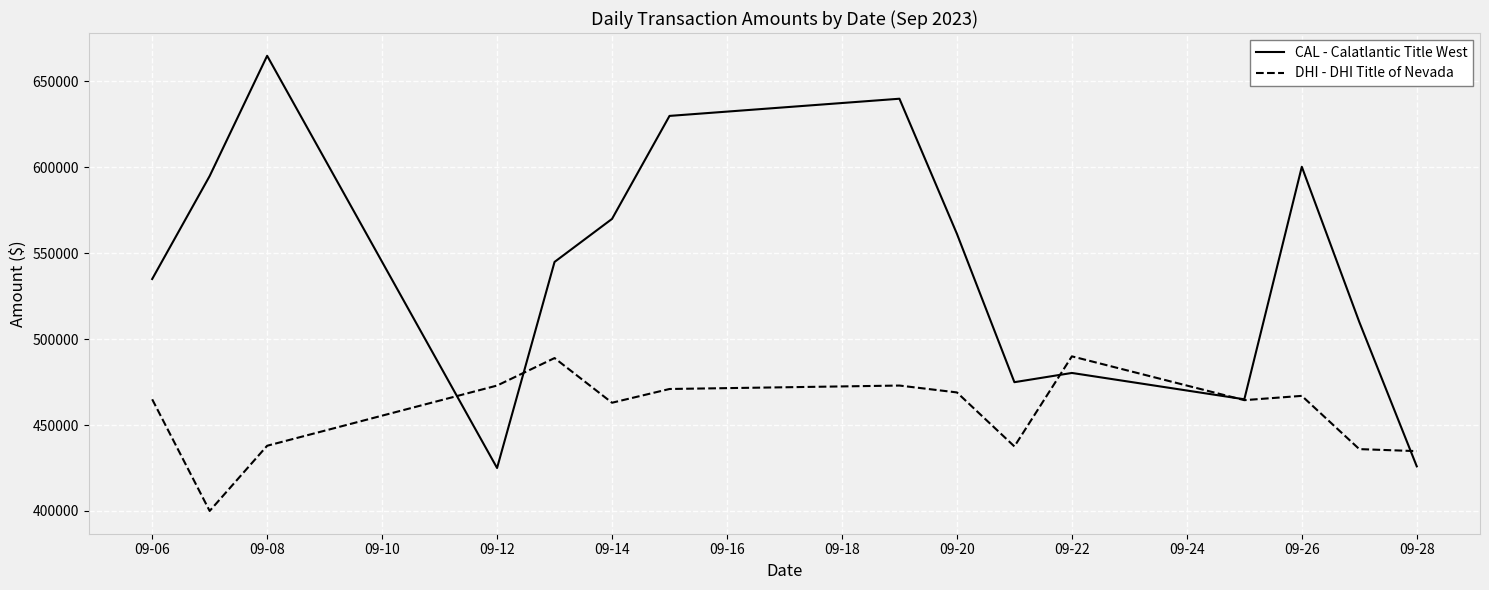

What is the minimum value shown in the chart?

399990